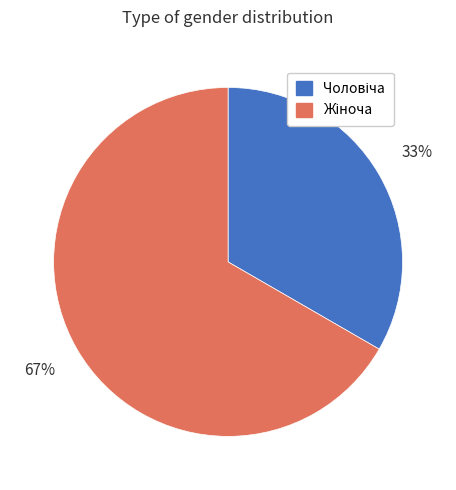

How many slices are in this pie chart?

2